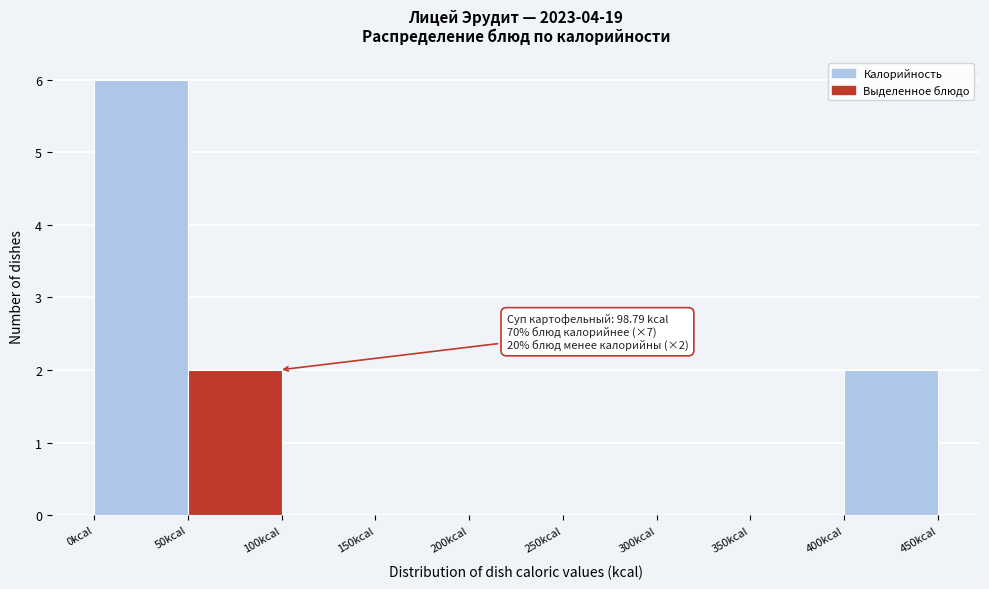

Over which range of the x-axis is the bar tallest?

0 to 50